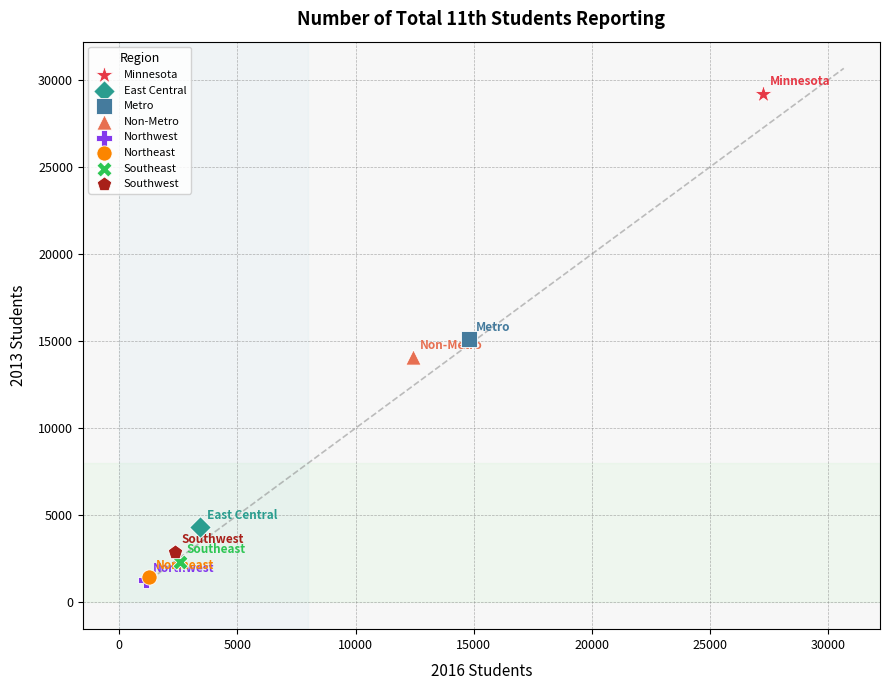

Which series reaches the maximum Y coordinate?

Minnesota